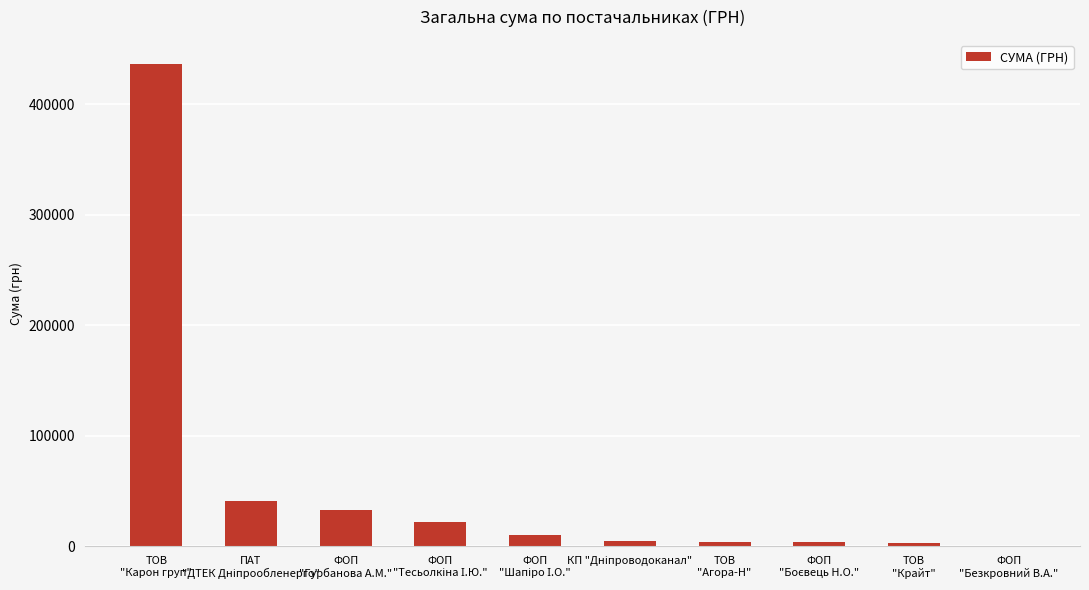

What is the maximum value shown in the chart?

436580.3